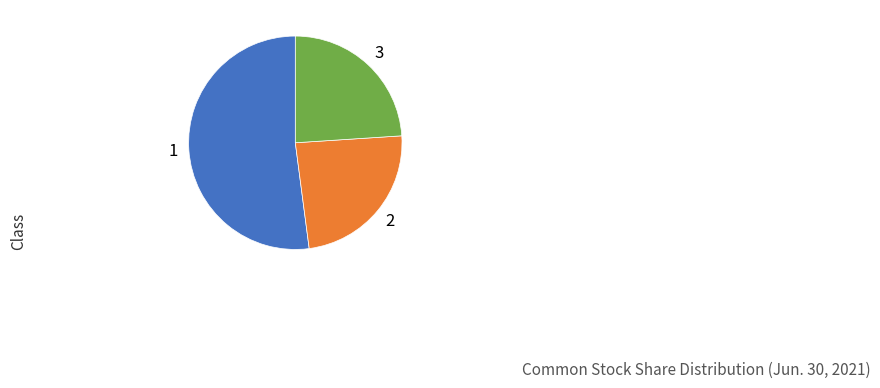

How many segments does this pie chart have?

3